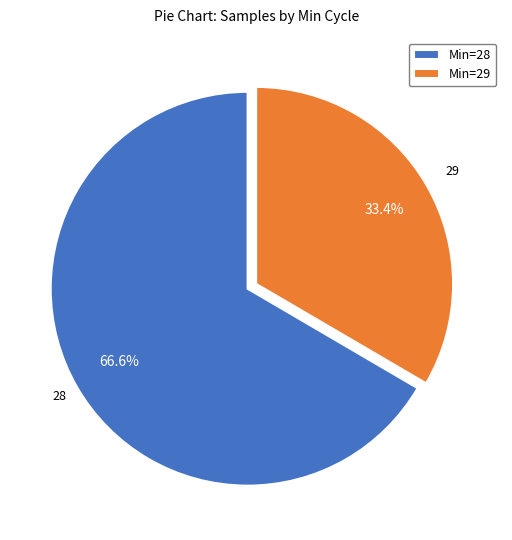

What is the largest slice in the pie chart?

Min=28